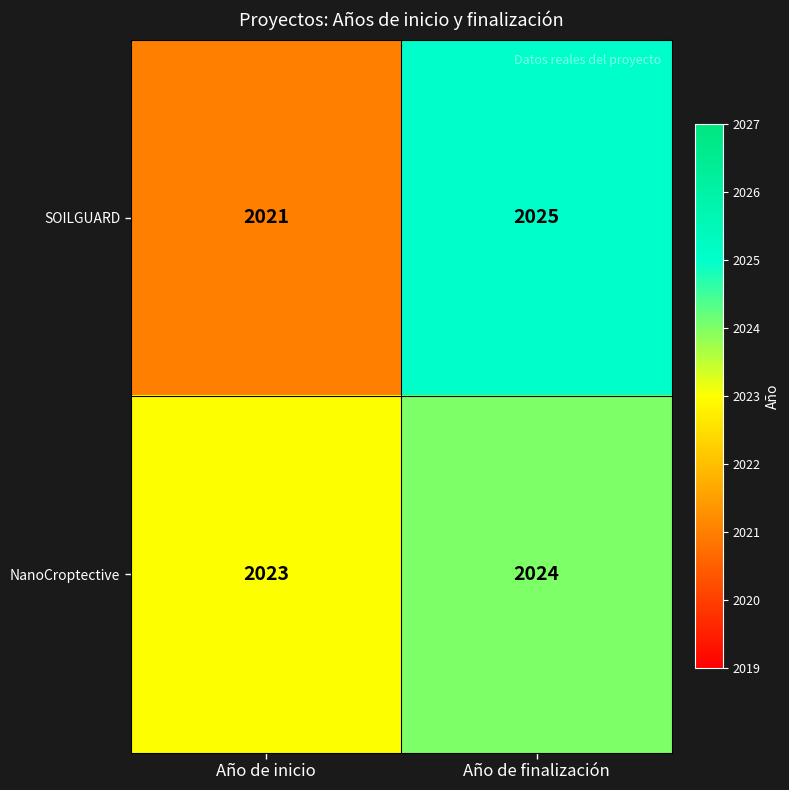

Is it true that SOILGUARD equals 2021 at Año de inicio?

True